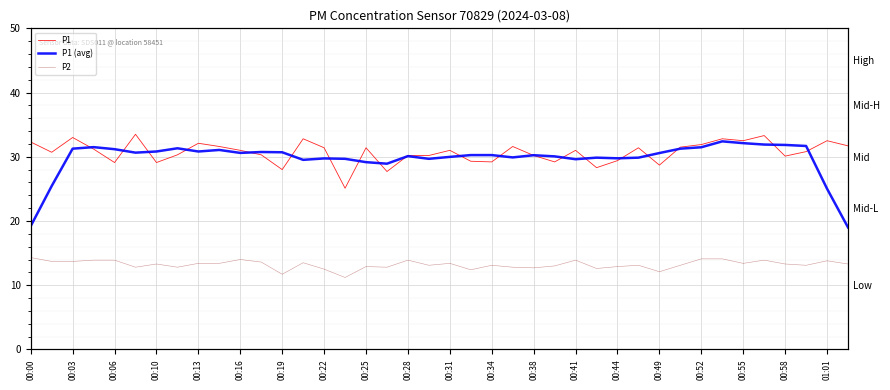

Does the chart display data point markers on the line(s)?

No